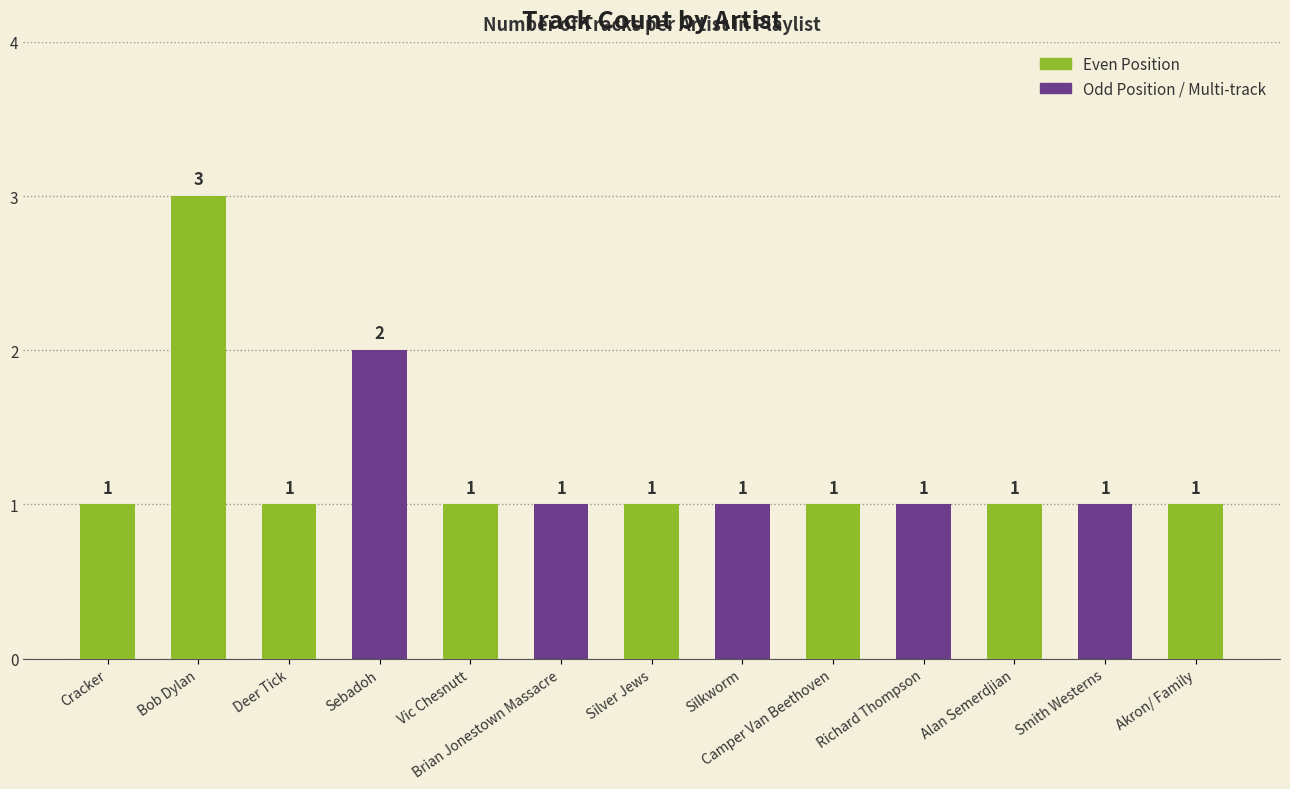

What position from the left is Vic Chesnutt?

5